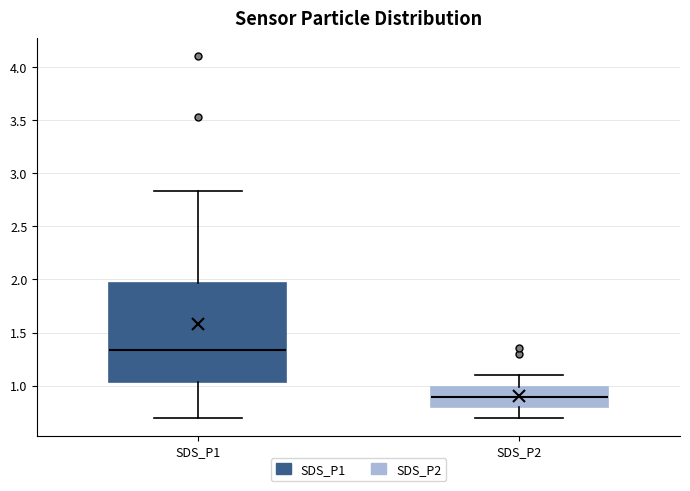

Where is the lower edge of the box for SDS_P2 on the y-axis? The values are not printed on the chart, so give them approximately, as read against the axis.

0.80